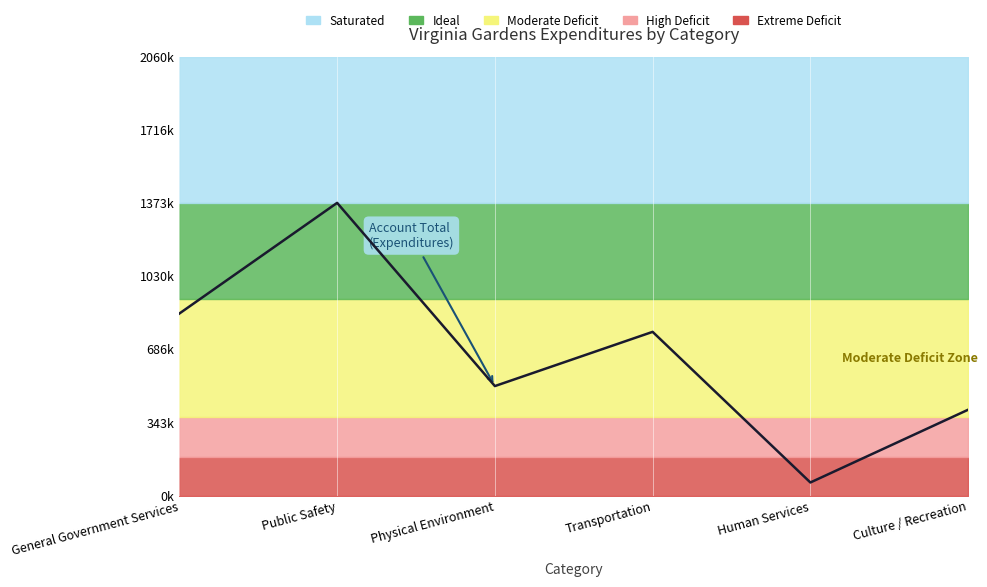

Which has a higher value, Human Services or Physical Environment?

Physical Environment